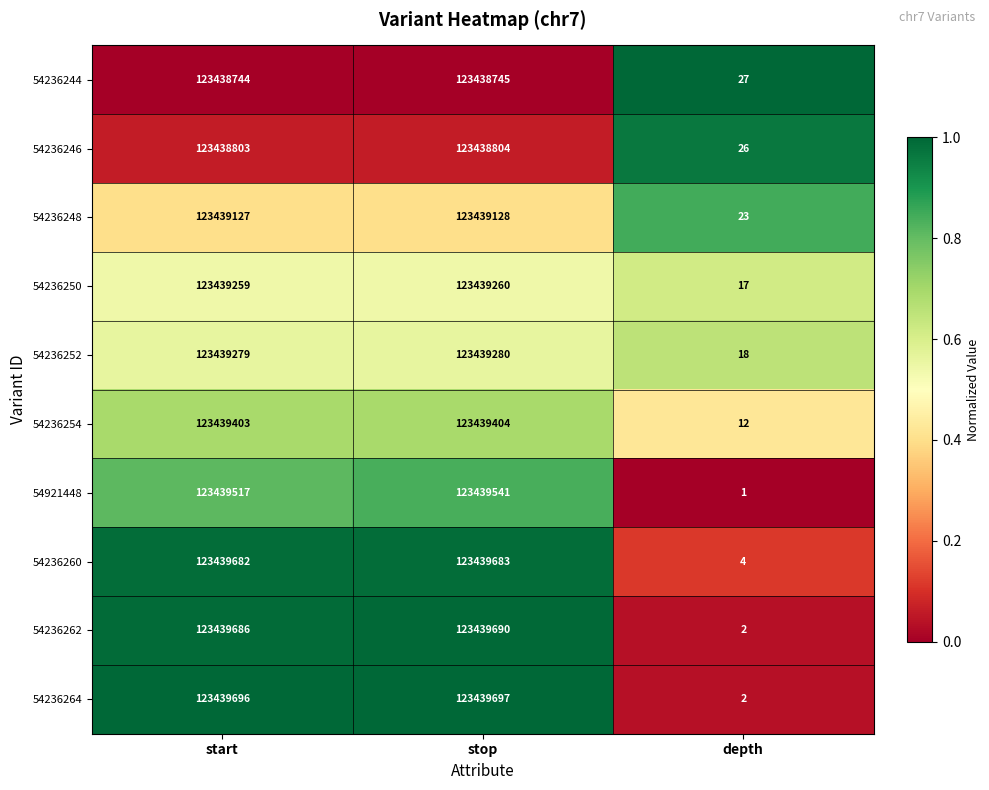

Which category has the lowest value across all series?

depth